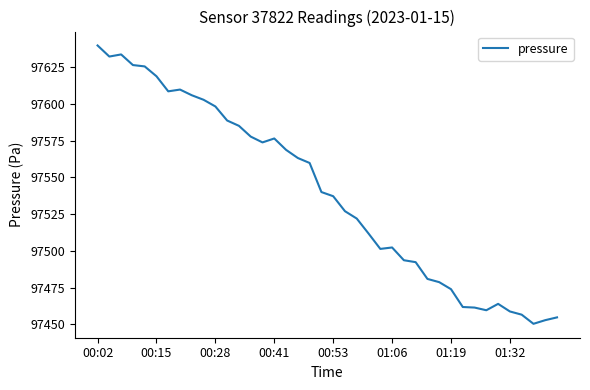

What is the difference between the maximum and minimum values?

189.4